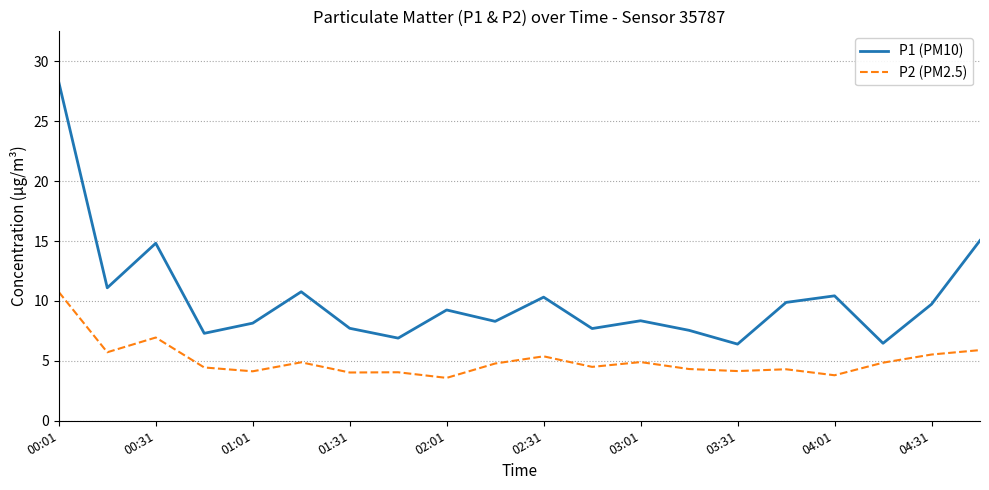

Which series has the largest total across all categories?

P1 (PM10)